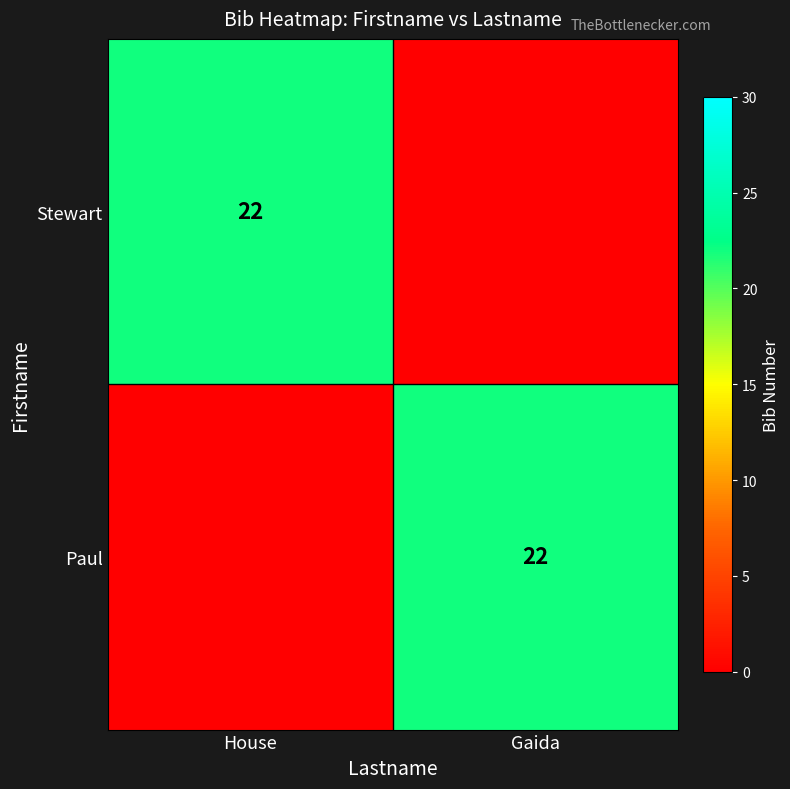

True or false: Stewart has a value of 22 at House.

True